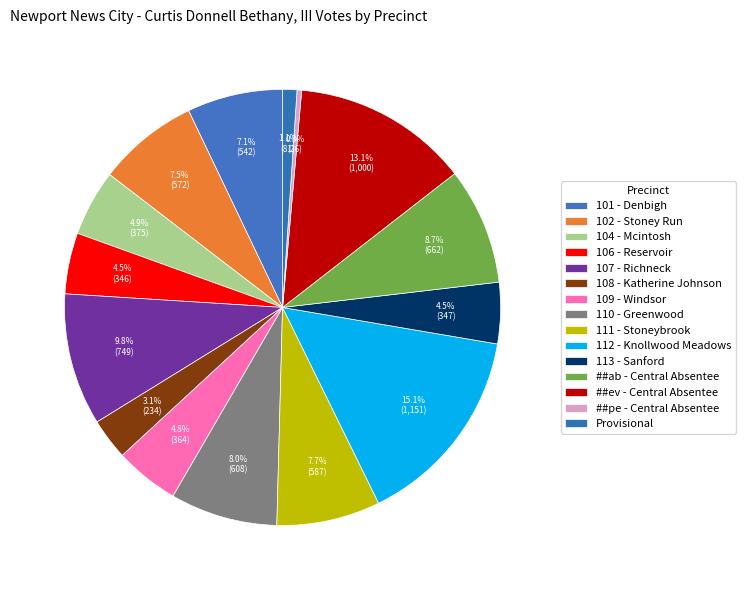

Count the number of slices in the pie.

15